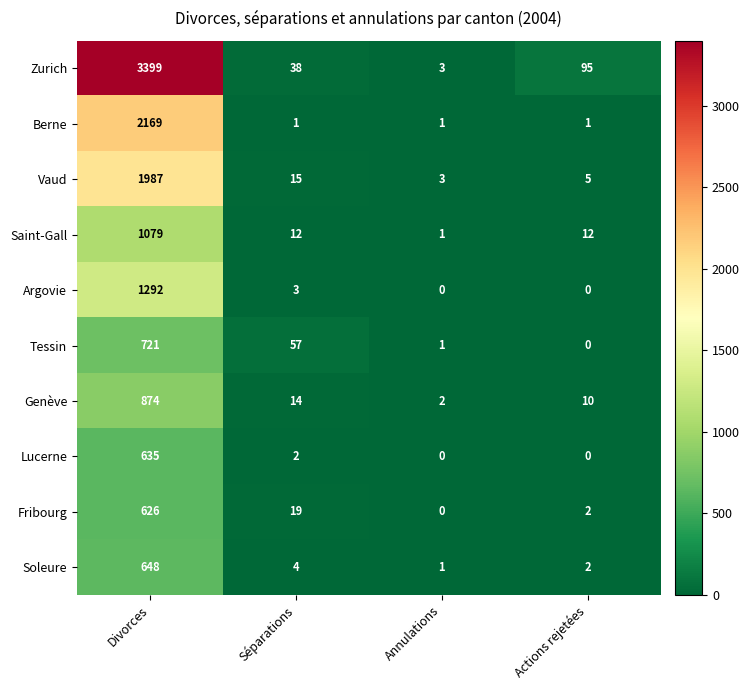

What is the approximate value of Zurich at Séparations?

38